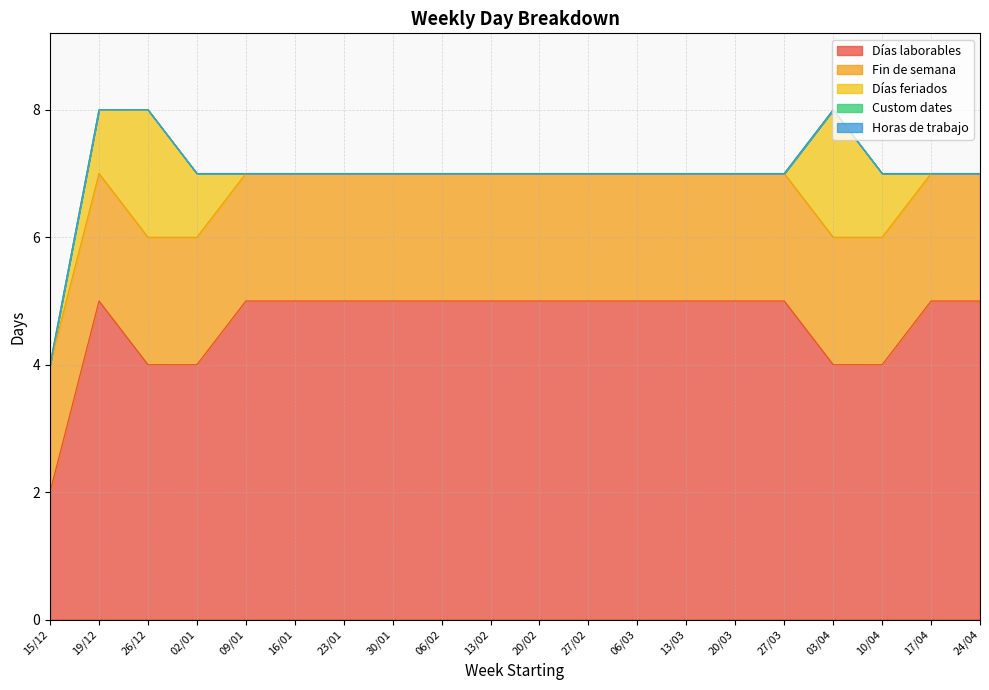

The Días laborables series shows 5 at 17/04. True or false?

True